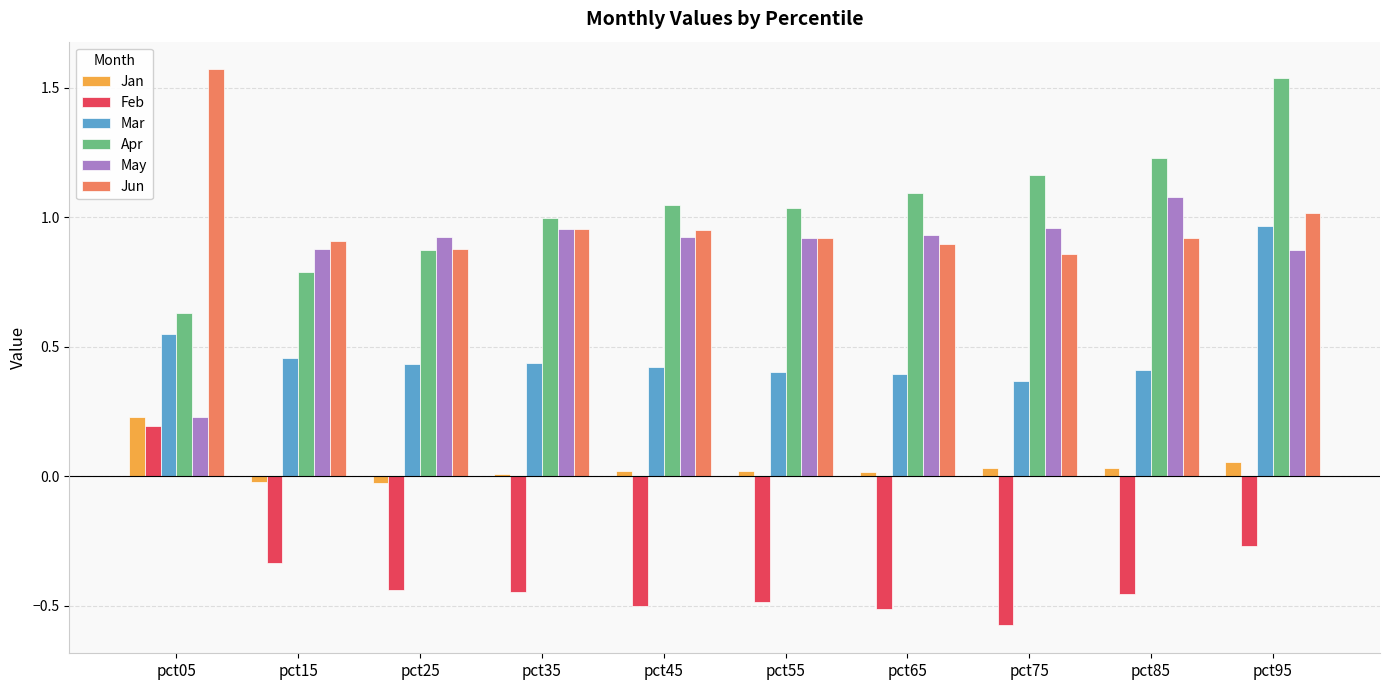

The value of Apr at pct25 is 0.2. True or false?

False